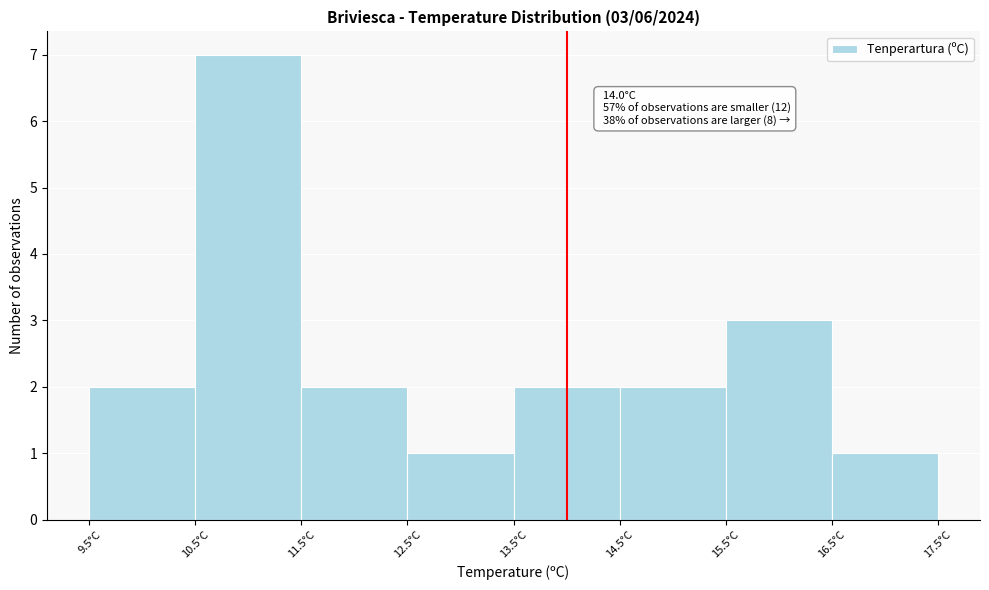

Over which range of the x-axis is the bar tallest?

10.5 to 11.5